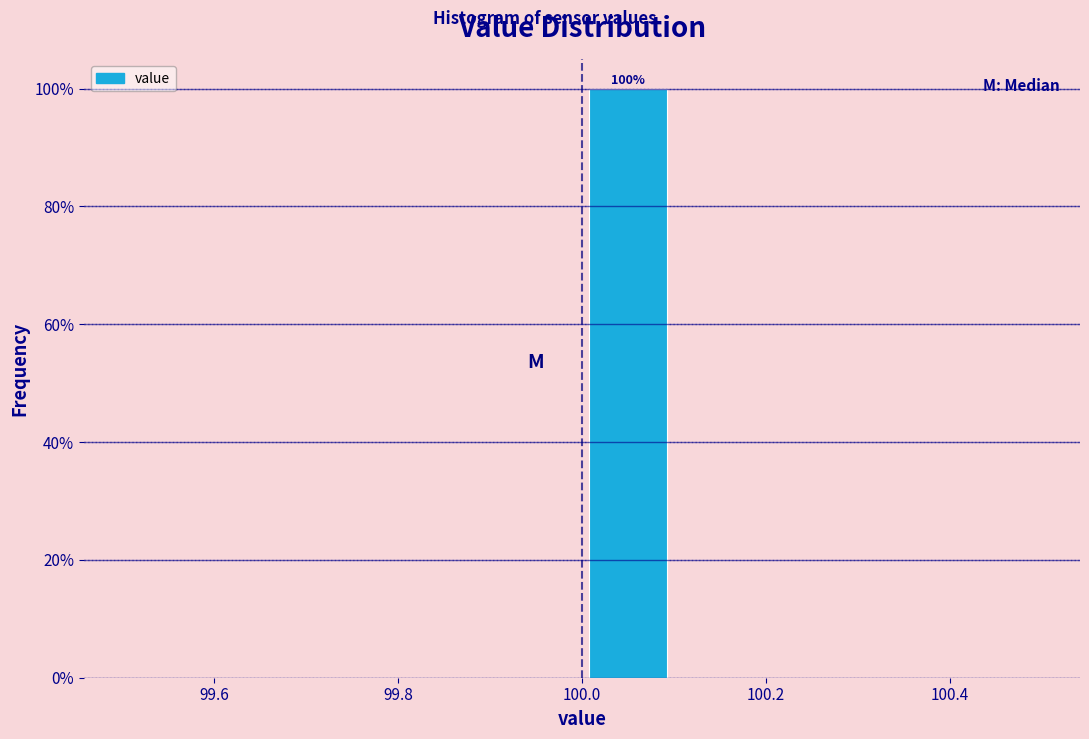

Which range on the x-axis has the tallest bar?

100.0 to 100.1